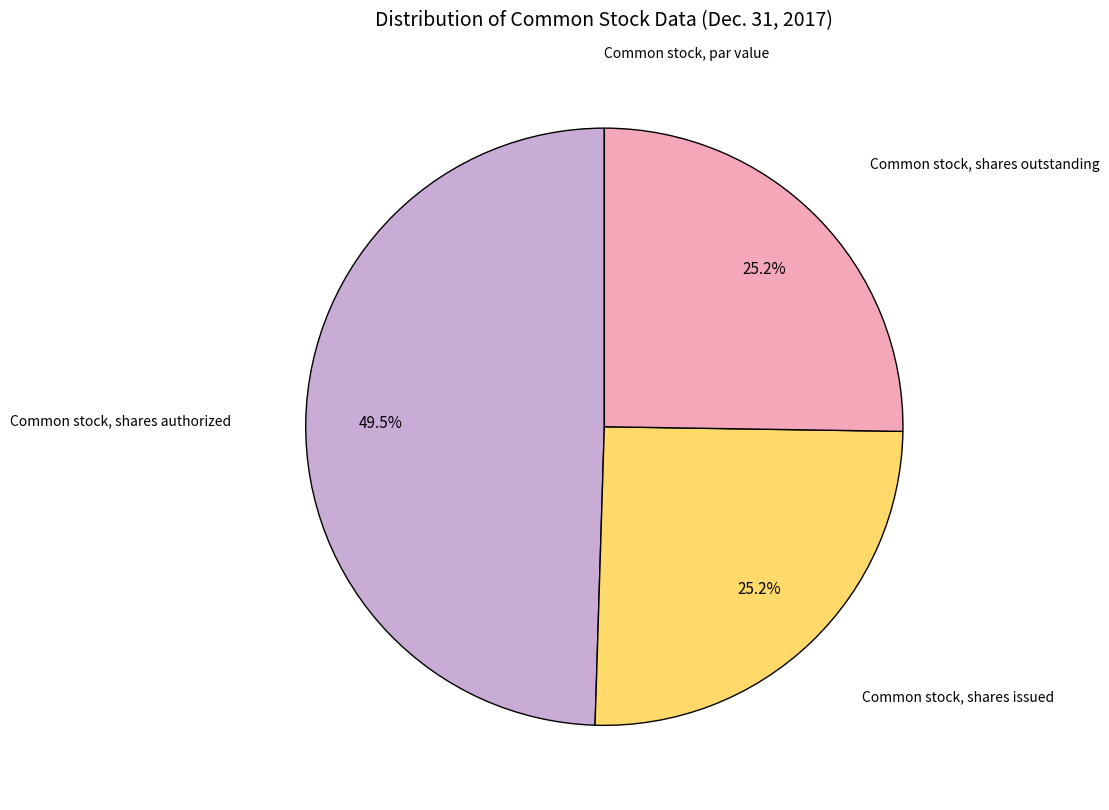

What portion of the pie excludes Common stock, shares outstanding?

74.8%